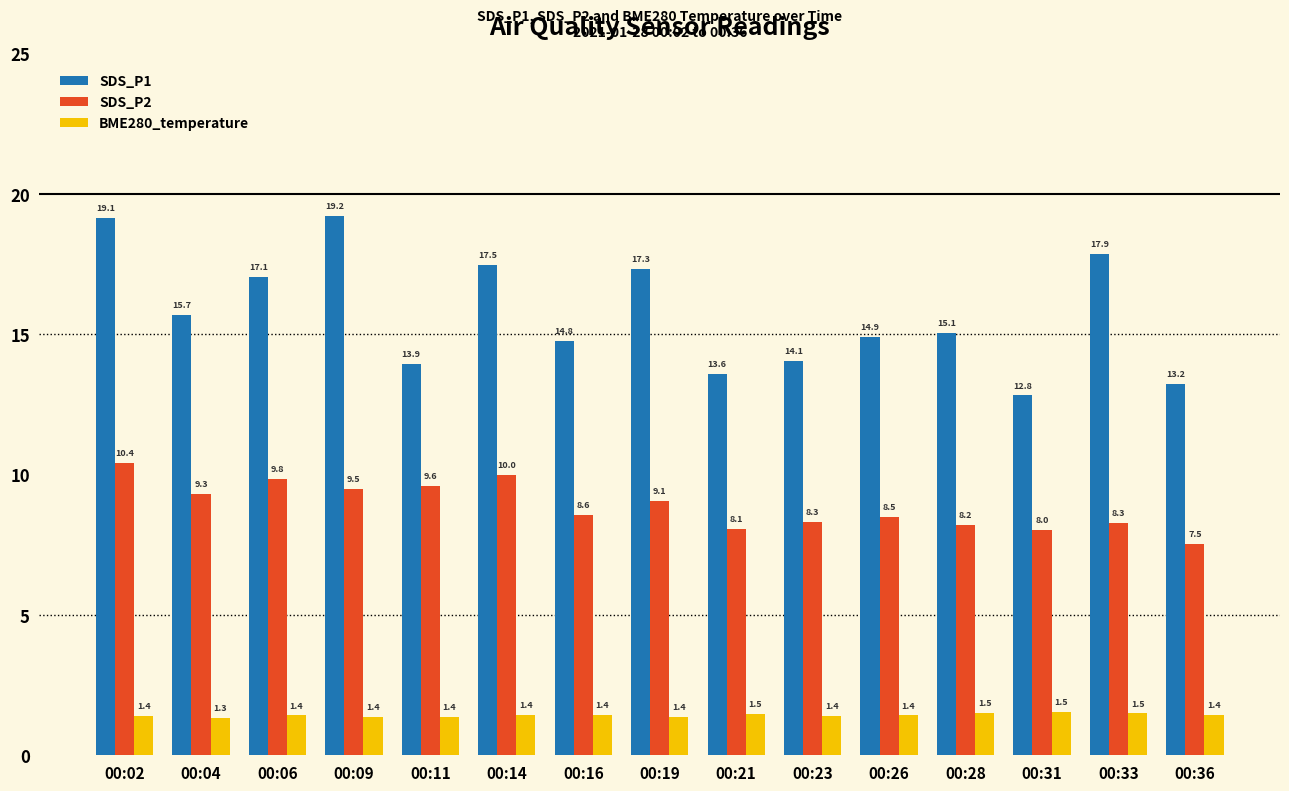

At 00:19, list the series in order from smallest to largest.

BME280_temperature, SDS_P2, SDS_P1